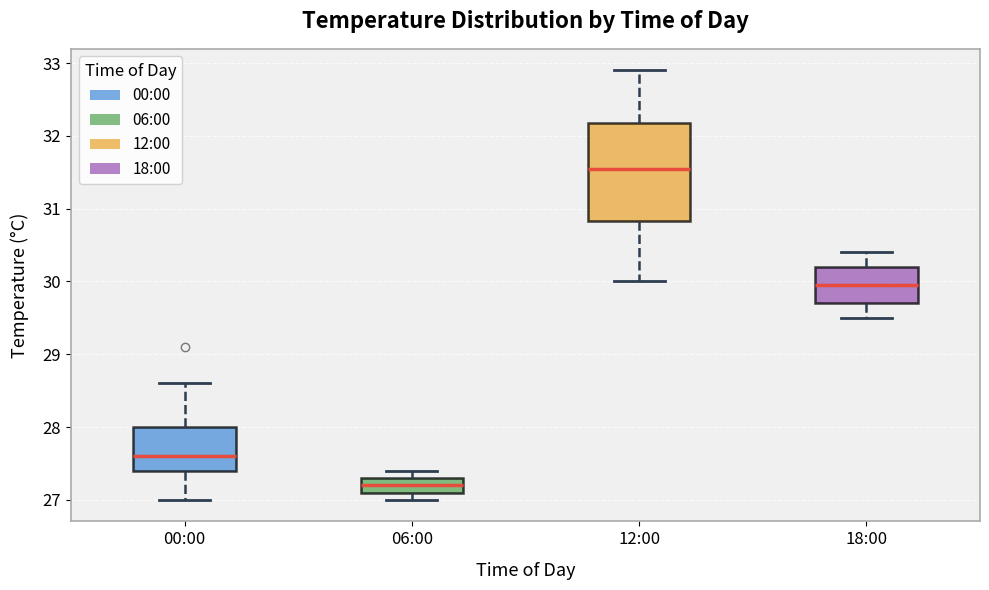

Where does the upper whisker of the box for 18:00 end on the y-axis? The values are not printed on the chart, so give them approximately, as read against the axis.

30.4